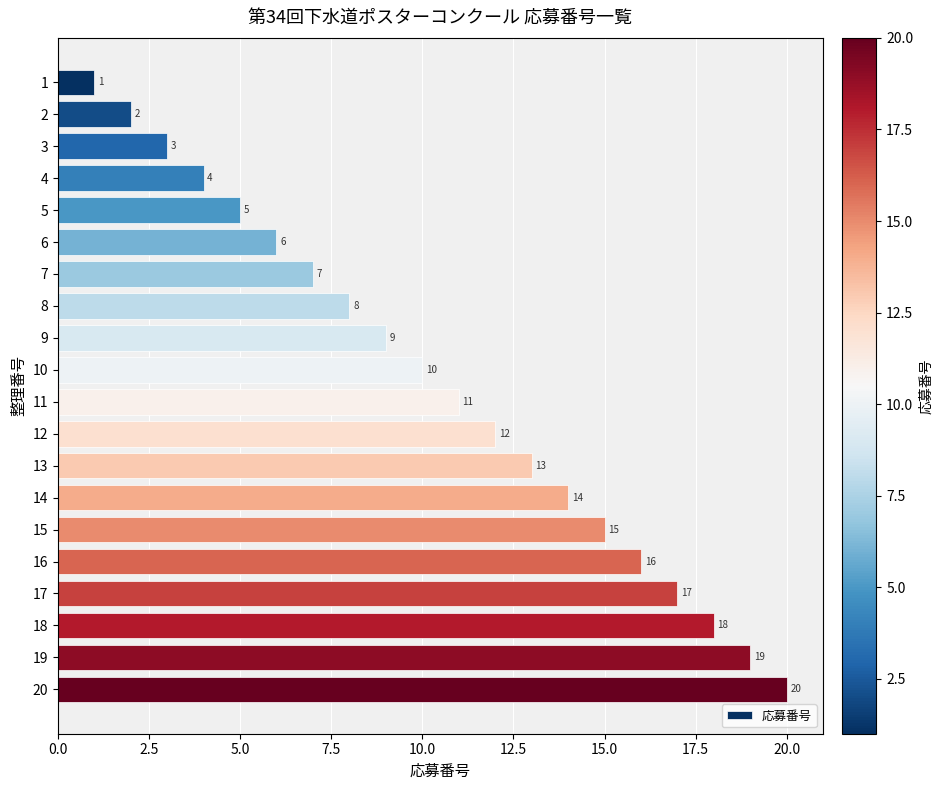

What is the difference between the values at 3 and 18?

15